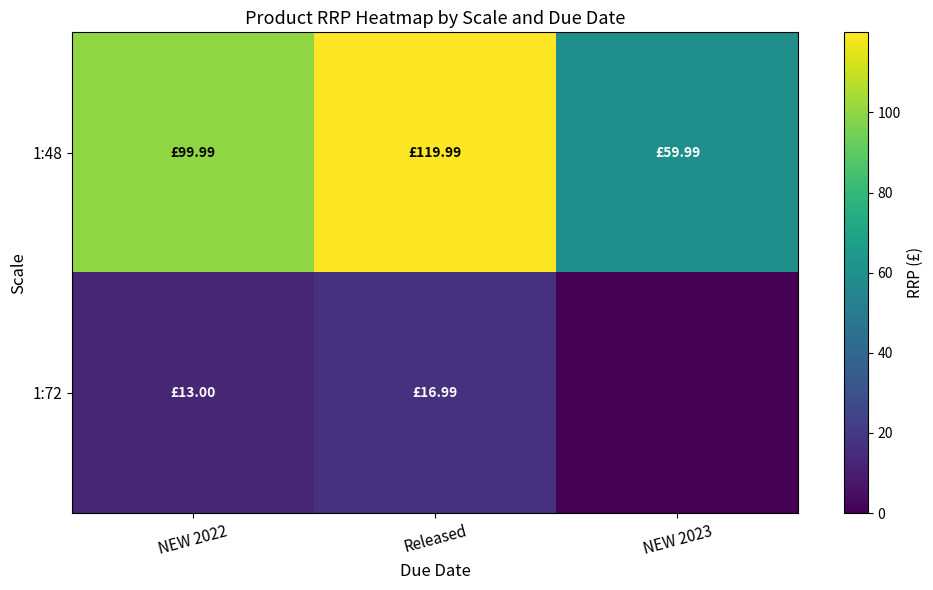

What is the total value across all series at Released?

137.0